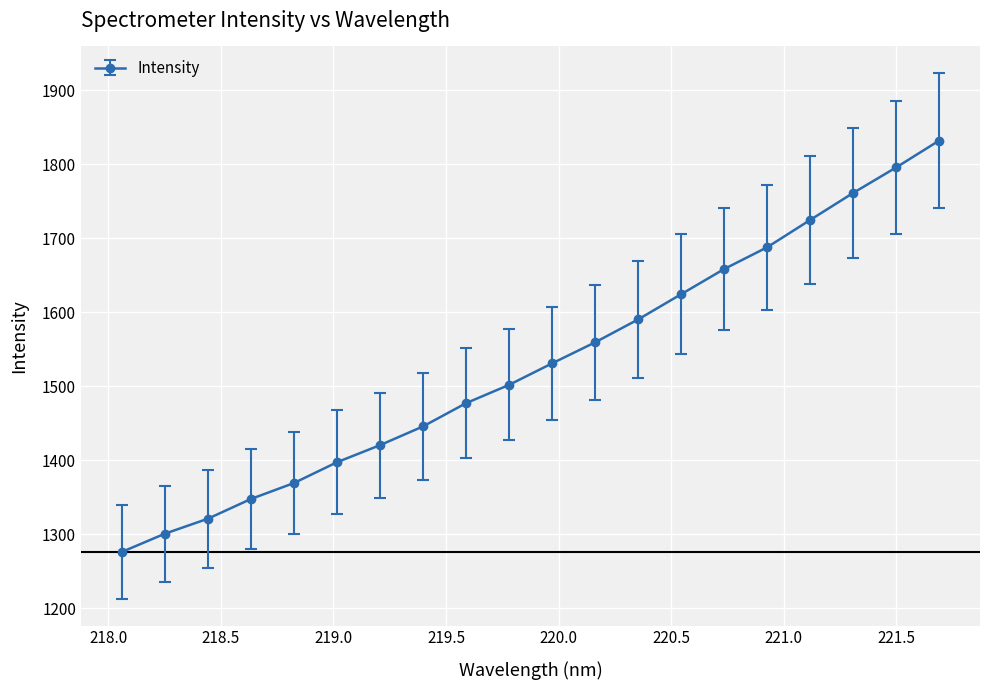

Does the chart display data point markers on the line(s)?

Yes